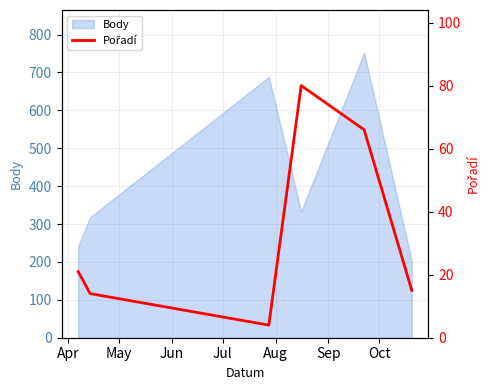

What is the highest value of the Body series?

752